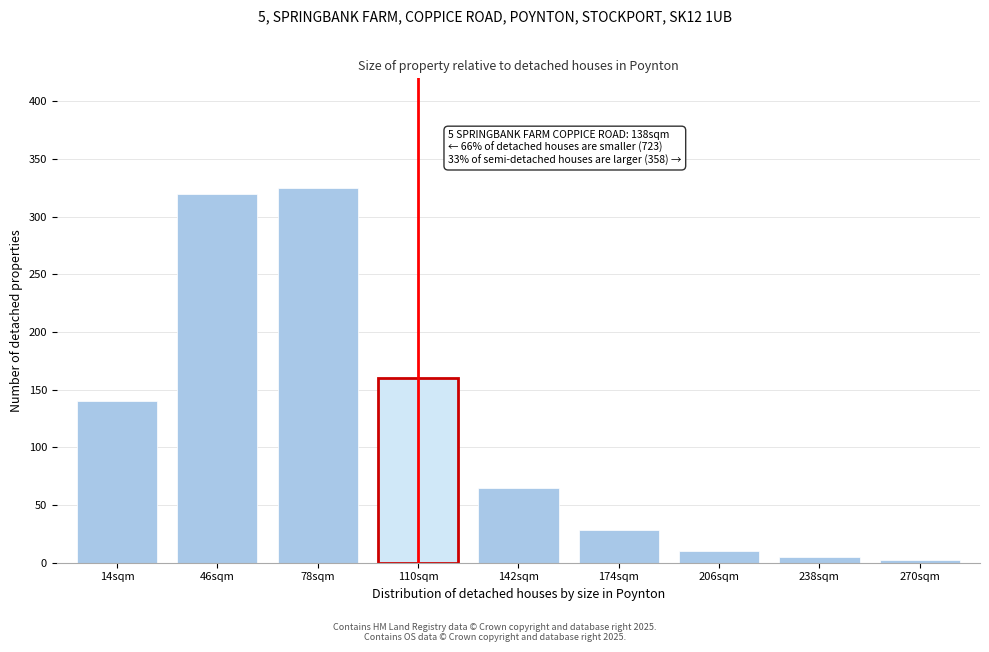

Reading left to right, extract all data points from this chart.

14sqm=140	46sqm=320	78sqm=325	110sqm=160	142sqm=65	174sqm=28	206sqm=10	238sqm=5	270sqm=2